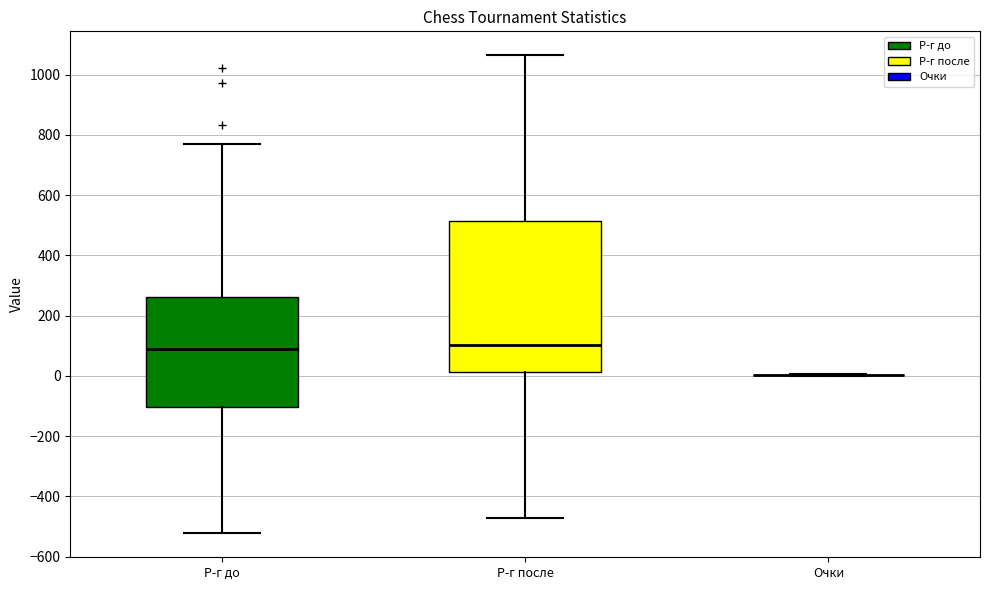

Reading left to right, read every box against the y-axis: the position of its median line, the range the box covers, and the ends of its whiskers. The values are not printed on the chart, so give them approximately, as read against the axis.

Р-г до: median 80, box -100 to 260, whiskers -520 to 760
Р-г после: median 100, box 20 to 520, whiskers -480 to 1060
Очки: box collapsed to a line at 0, whiskers 0 to 0